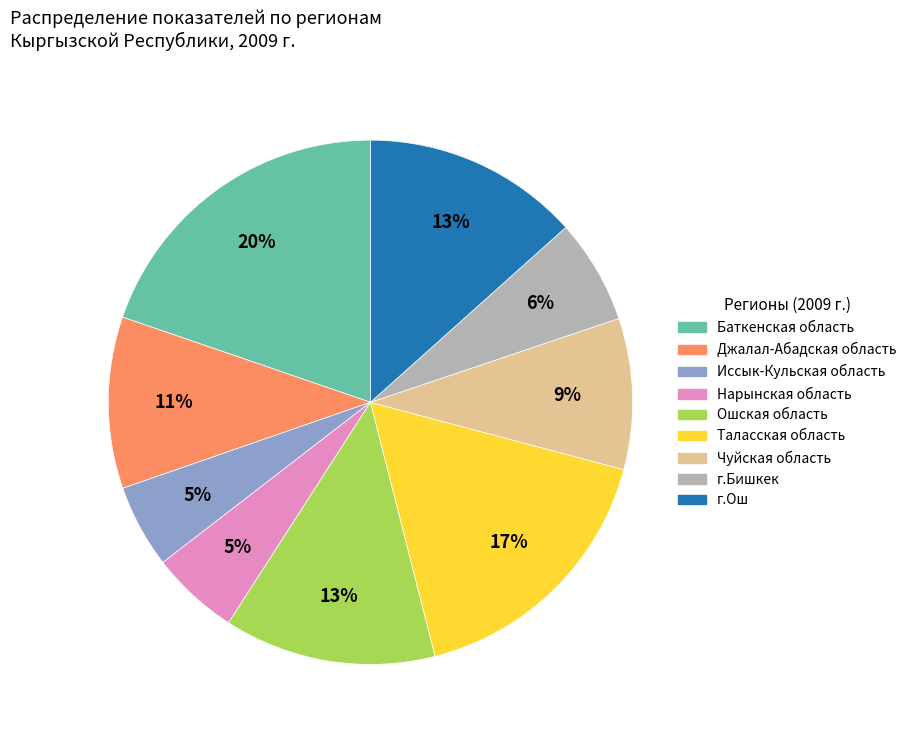

To the nearest percent, what is the difference between the largest and smallest slice percentages?

15%